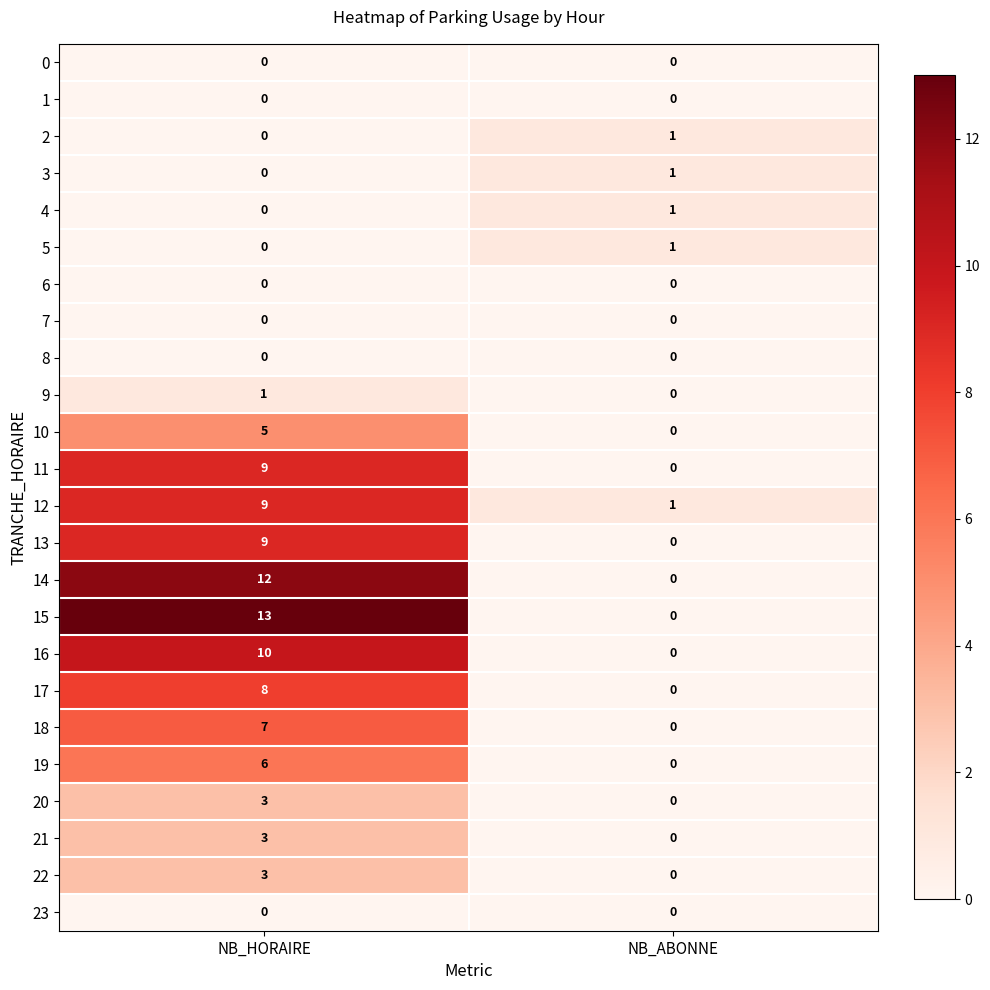

At how many categories does at least one series exceed 4?

1